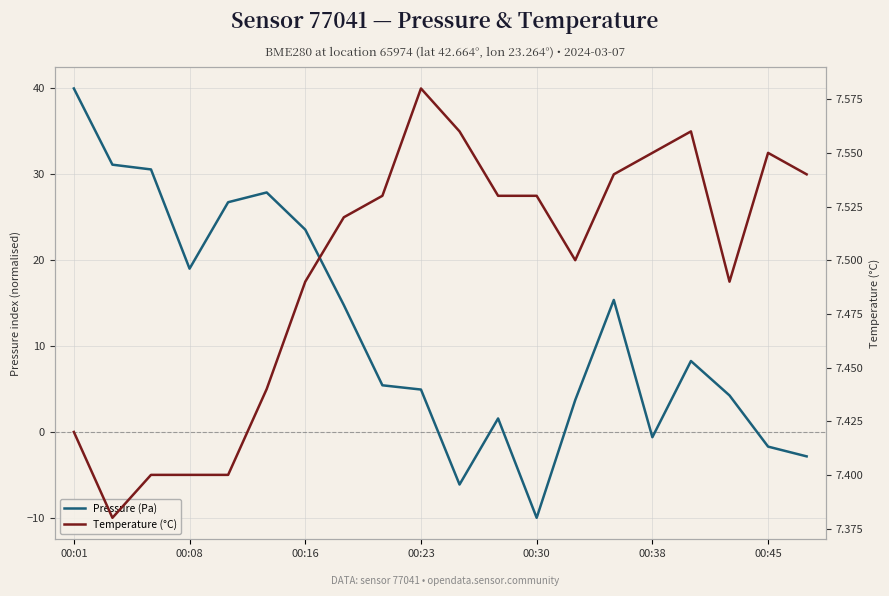

Reading left to right, transcribe all the data shown in this chart.

Pressure (Pa): 40.0	31.1	30.6	19.0	26.8	27.9	23.6	14.8	5.4	4.9	-6.1	1.6	-10.0	3.7	15.4	-0.6	8.3	4.3	-1.7	-2.8
Temperature (°C): 7.4	7.4	7.4	7.4	7.4	7.4	7.5	7.5	7.5	7.6	7.6	7.5	7.5	7.5	7.5	7.5	7.6	7.5	7.5	7.5